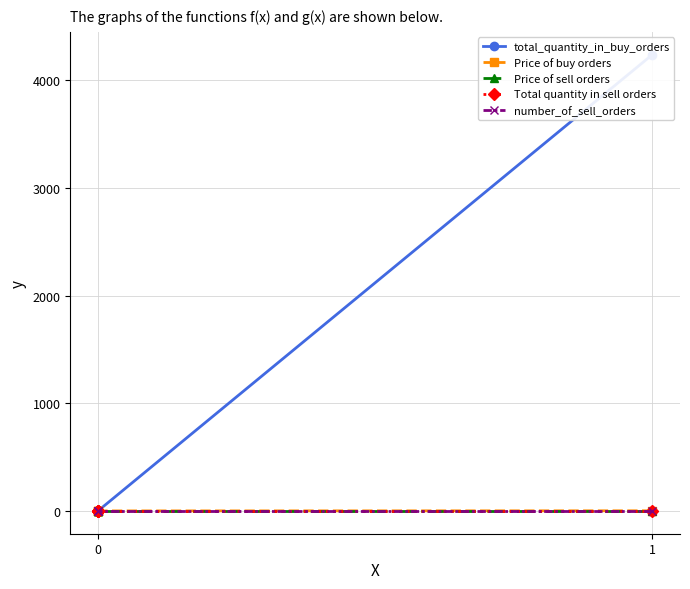

What is the greatest value displayed?

4236